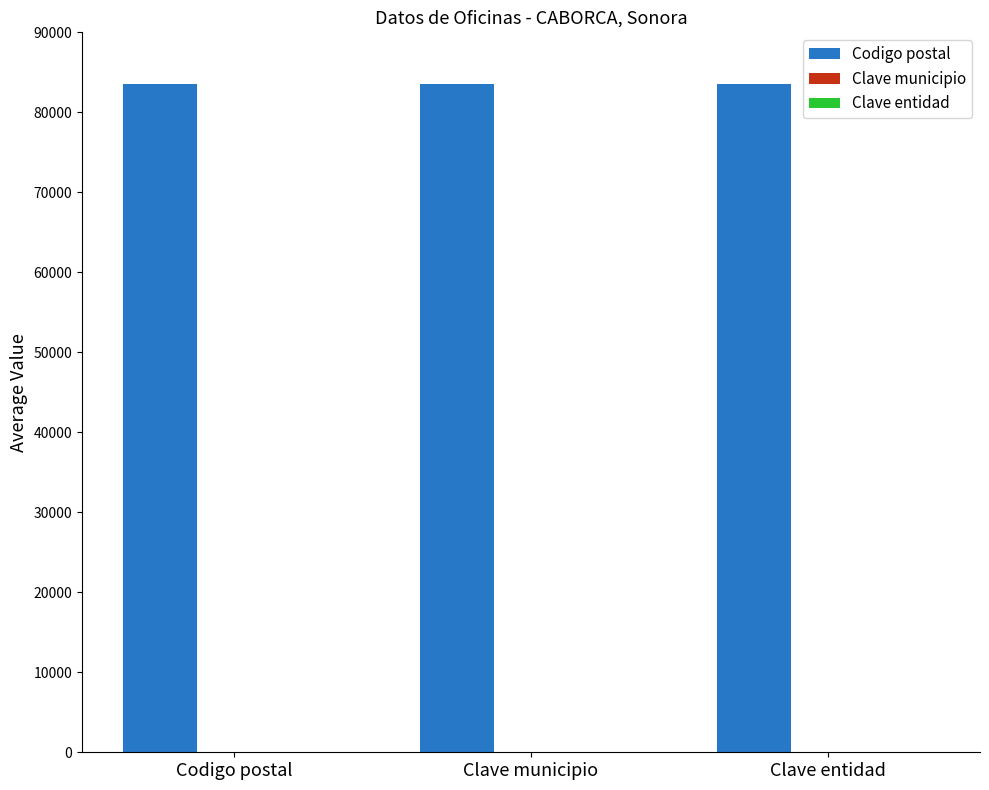

What is the greatest value displayed?

83600